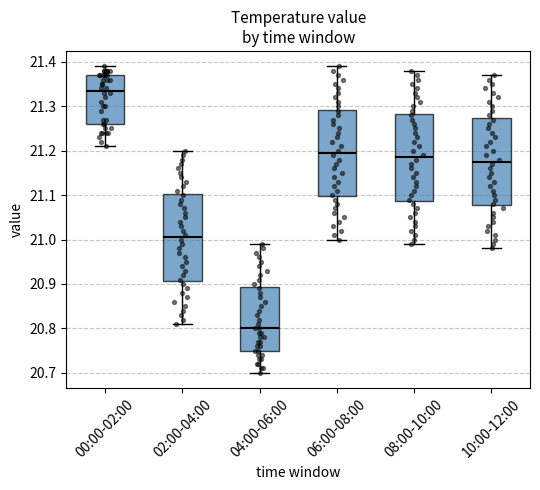

Reading left to right, read every box against the y-axis: the position of its median line, the range the box covers, and the ends of its whiskers. The values are not printed on the chart, so give them approximately, as read against the axis.

00:00-02:00: median 21.34, box 21.26 to 21.37, whiskers 21.21 to 21.39
02:00-04:00: median 21.01, box 20.91 to 21.10, whiskers 20.81 to 21.20
04:00-06:00: median 20.80, box 20.75 to 20.89, whiskers 20.70 to 20.99
06:00-08:00: median 21.20, box 21.10 to 21.29, whiskers 21.00 to 21.39
08:00-10:00: median 21.19, box 21.09 to 21.28, whiskers 20.99 to 21.38
10:00-12:00: median 21.18, box 21.08 to 21.27, whiskers 20.98 to 21.37